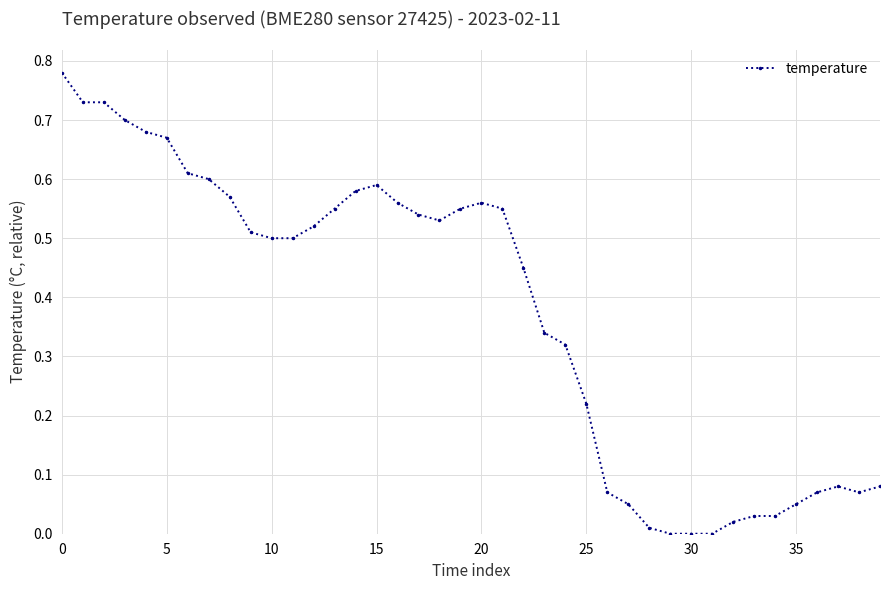

What is the average value?

0.4